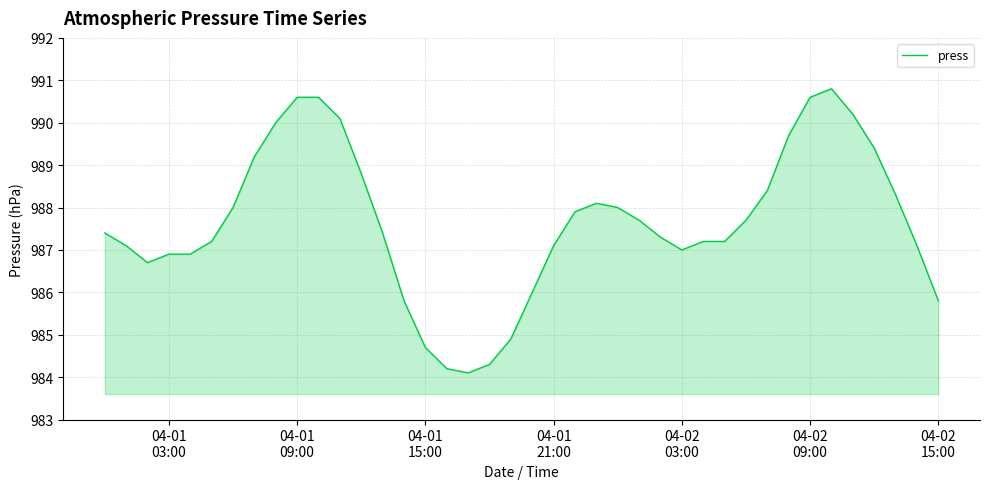

What is the difference between the maximum and minimum values?

6.7